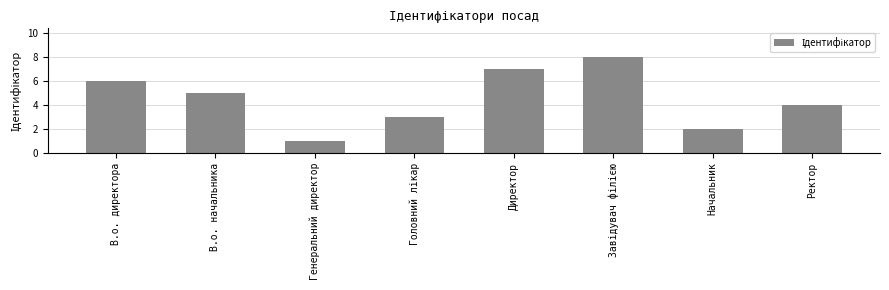

At which label is the value closest to 4?

Ректор